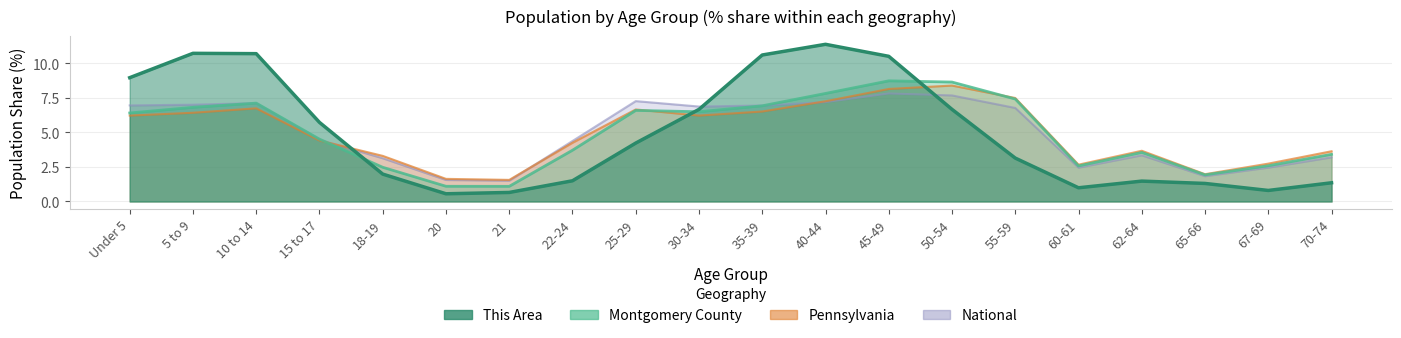

What position from the left is 65-66?

18